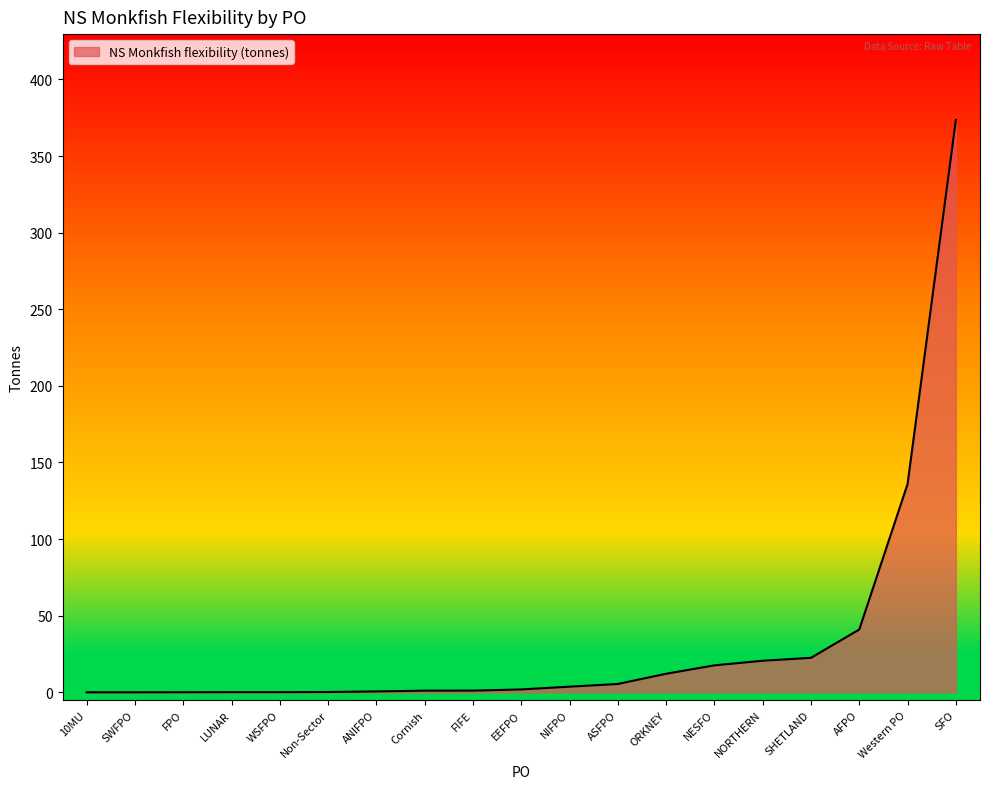

What is the approximate value at NORTHERN?

20.6